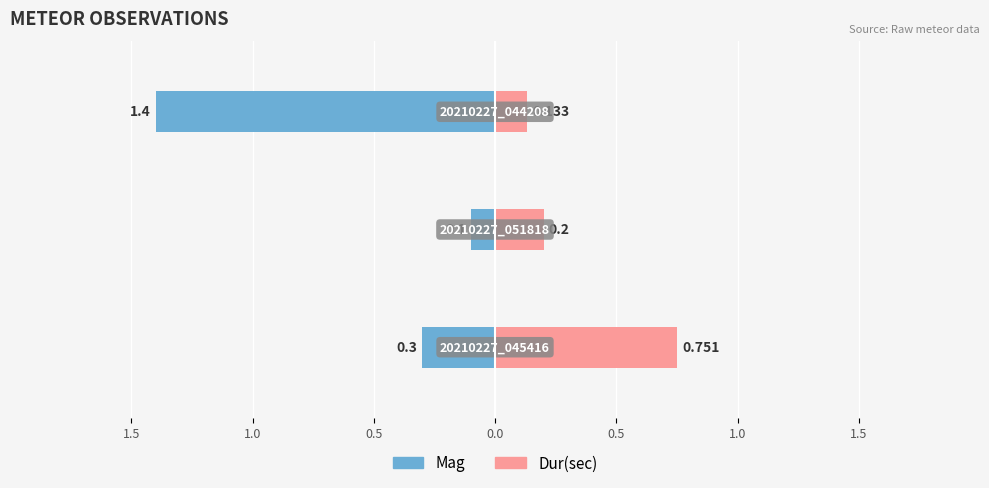

Is it true that Mag equals -1.4 at 0.5?

True